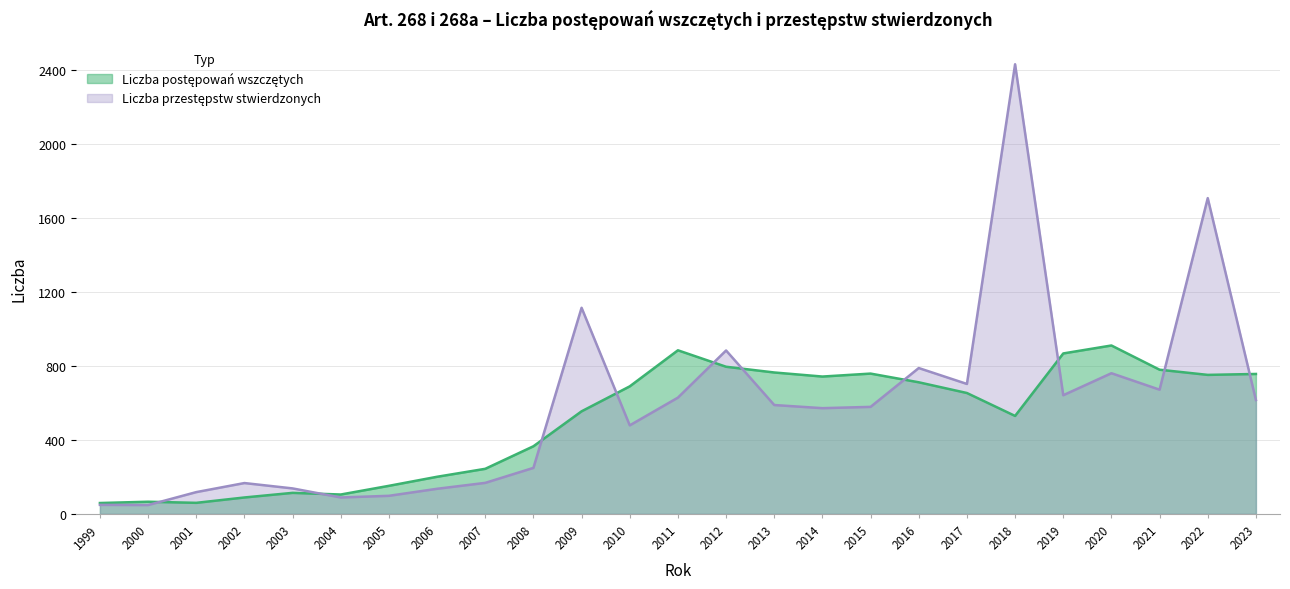

What is the total value across all series at 2019?

1510